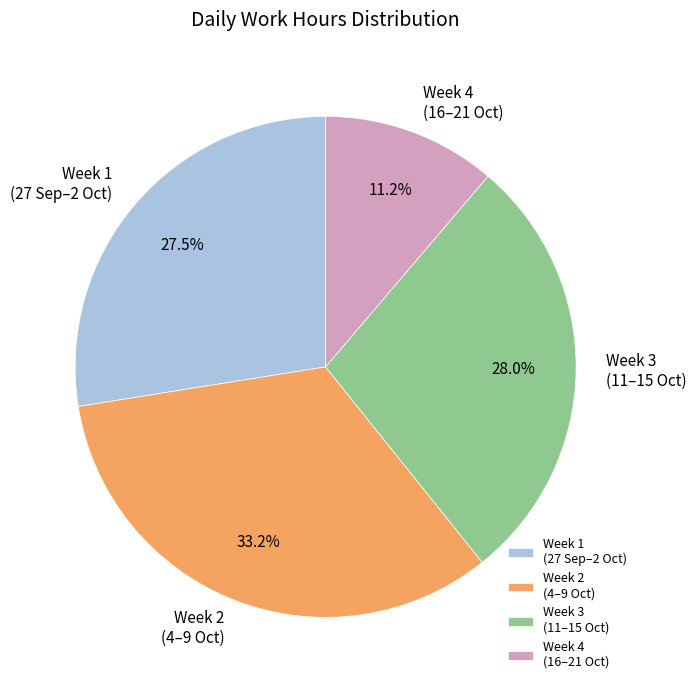

Combined, do Week 1 (27 Sep–2 Oct) and Week 4 (16–21 Oct) account for over 50%?

No